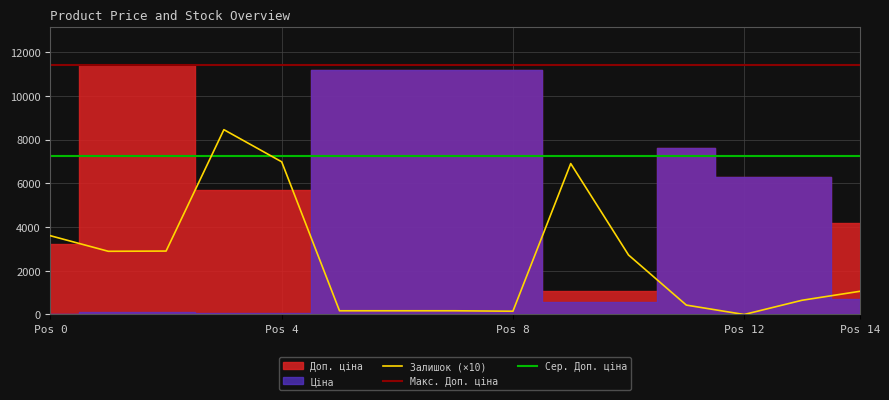

Which series has the largest total across all categories?

Доп. ціна